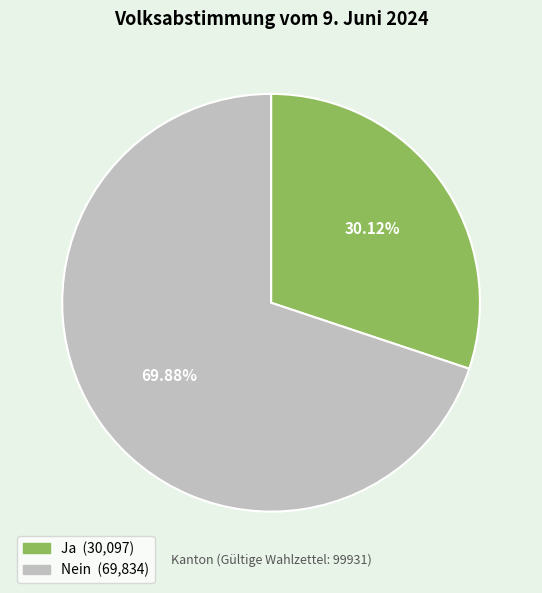

Combined, do Ja and Nein account for over 50%?

Yes